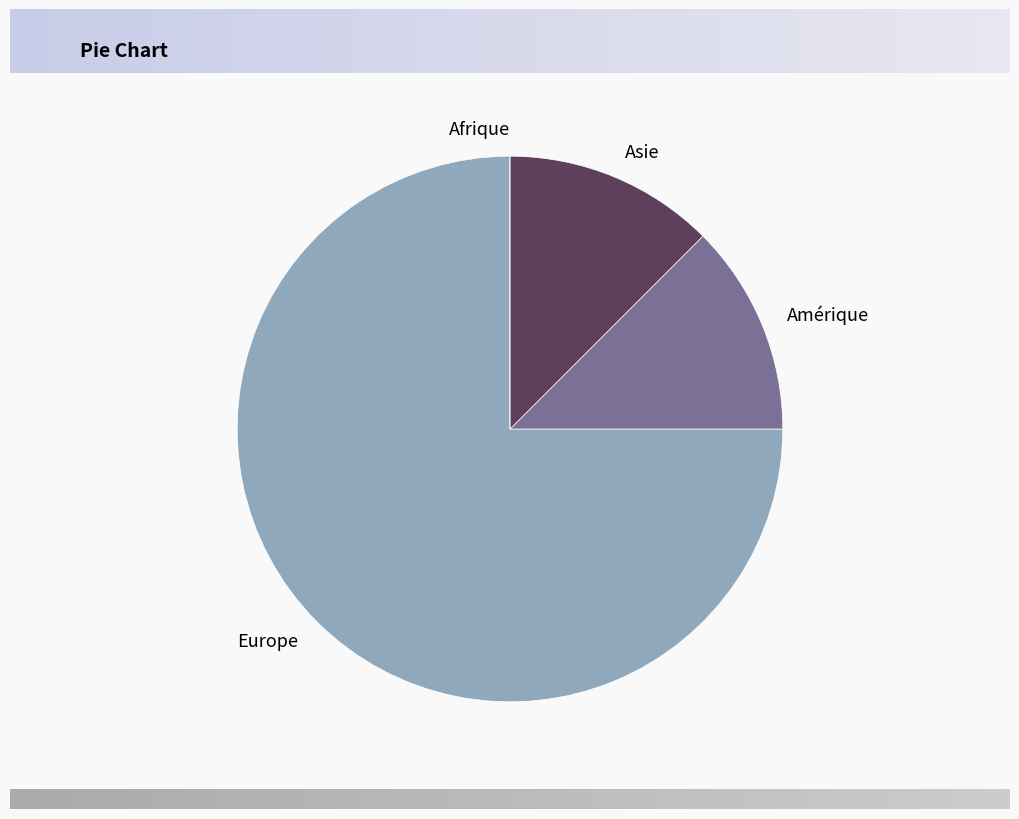

Which category has the biggest portion of the pie?

Europe